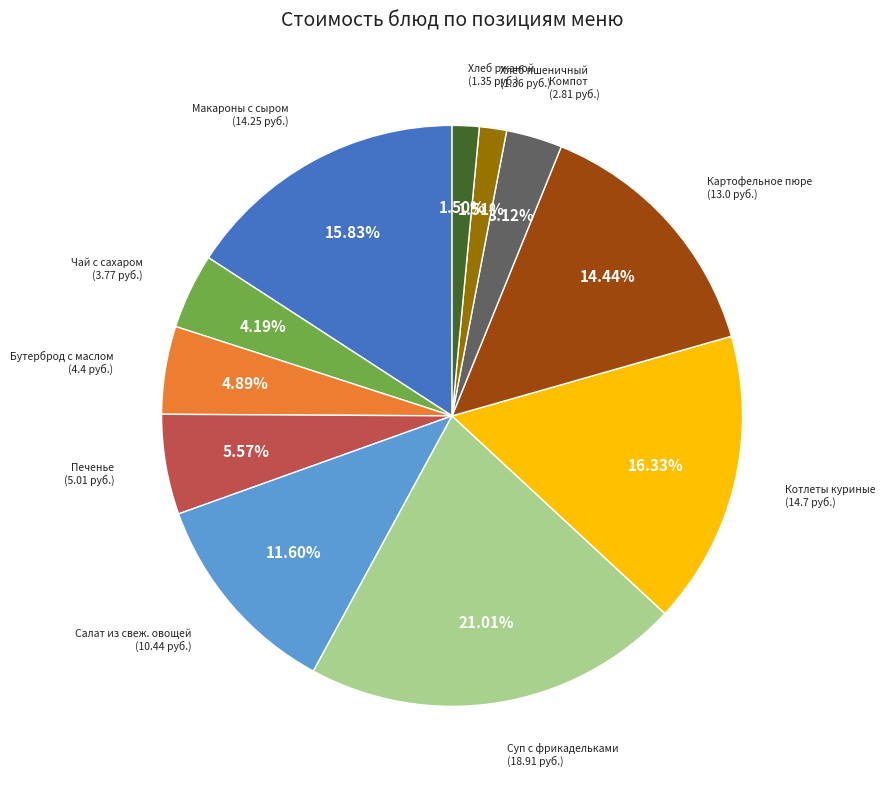

Does any single category account for the majority?

No